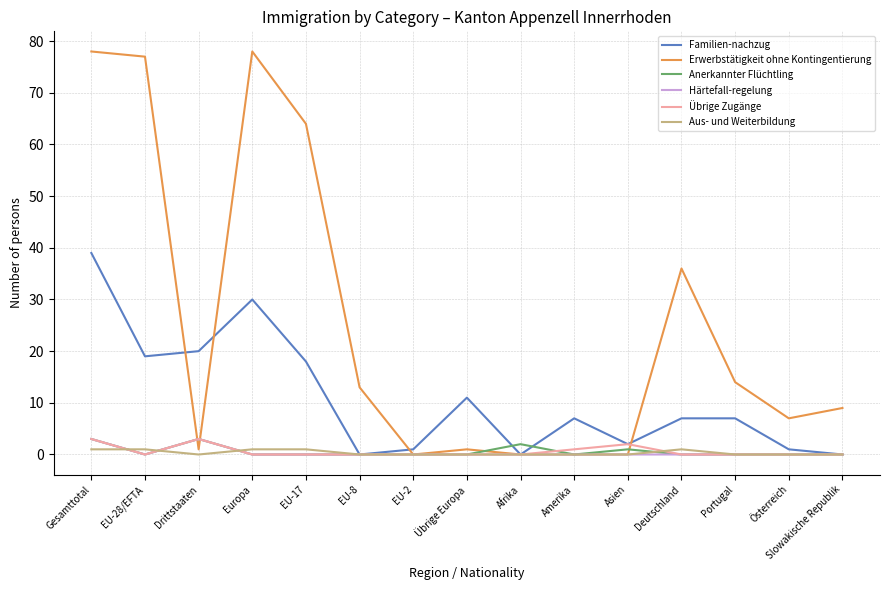

What is the sum of all Aus- und Weiterbildung values?

5